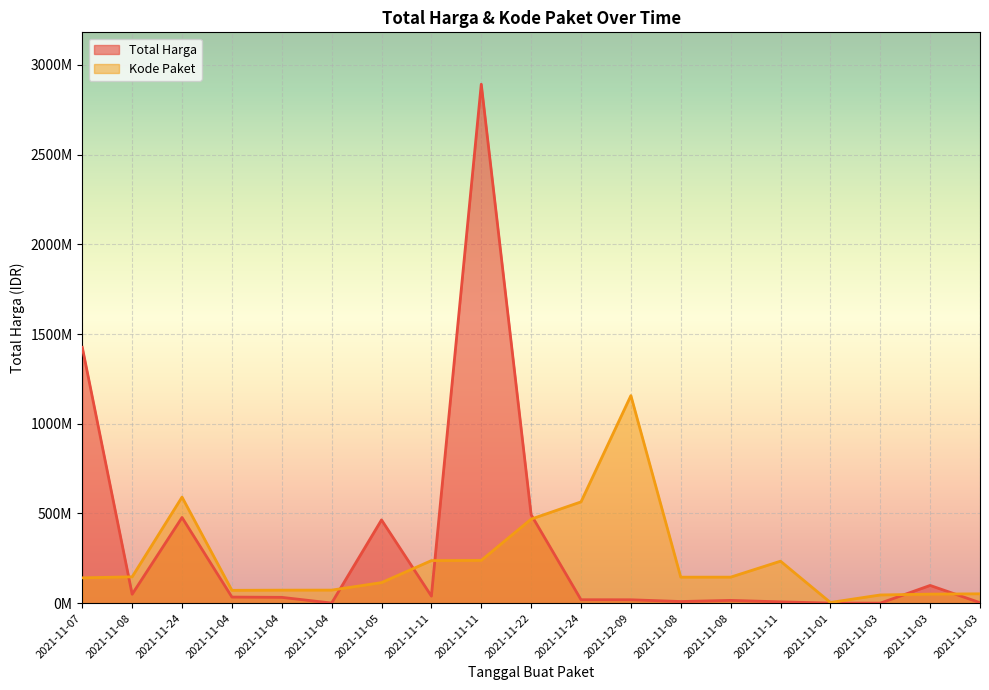

At which label is Total Harga closest to 1446100000?

2021-11-07